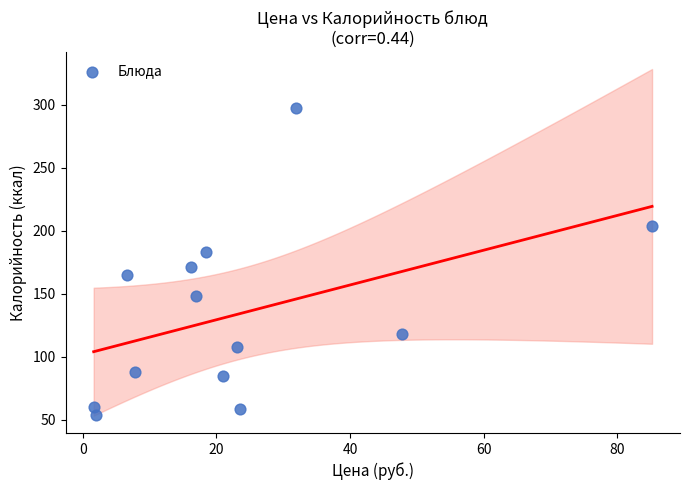

What Y value in the scatter plot is closest to 175?

171.0